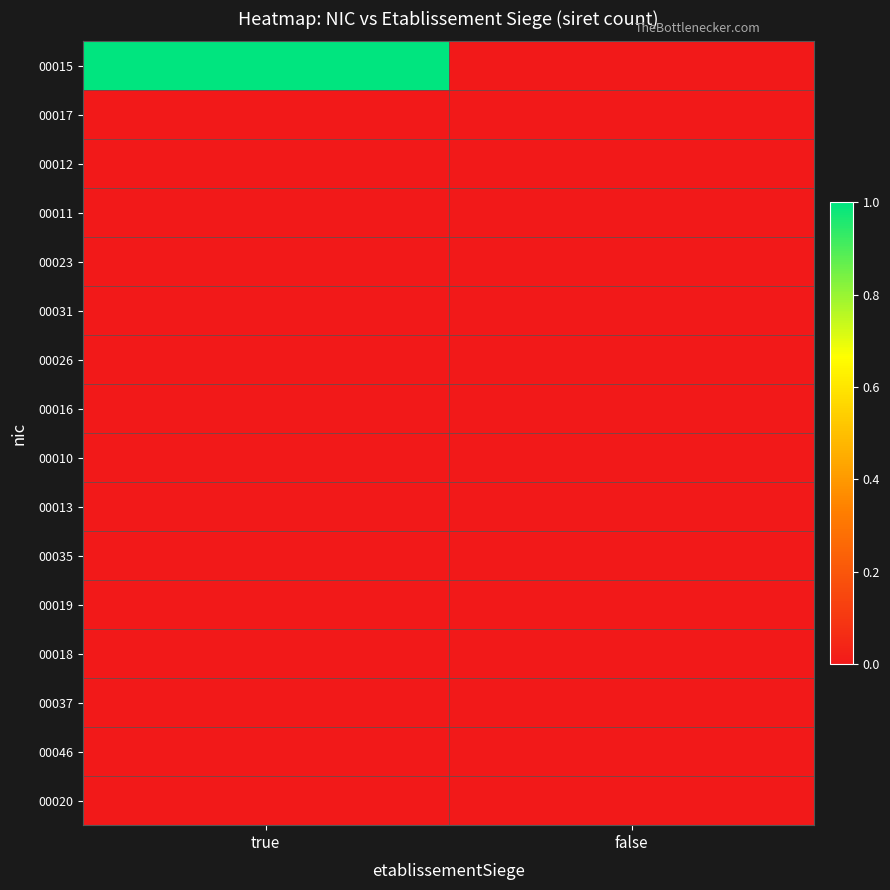

Reading left to right, transcribe all the data shown in this chart.

00015: true=1.0	false=0.0
00017: true=0.0	false=0.0
00012: true=0.0	false=0.0
00011: true=0.0	false=0.0
00023: true=0.0	false=0.0
00031: true=0.0	false=0.0
00026: true=0.0	false=0.0
00016: true=0.0	false=0.0
00010: true=0.0	false=0.0
00013: true=0.0	false=0.0
00035: true=0.0	false=0.0
00019: true=0.0	false=0.0
00018: true=0.0	false=0.0
00037: true=0.0	false=0.0
00046: true=0.0	false=0.0
00020: true=0.0	false=0.0